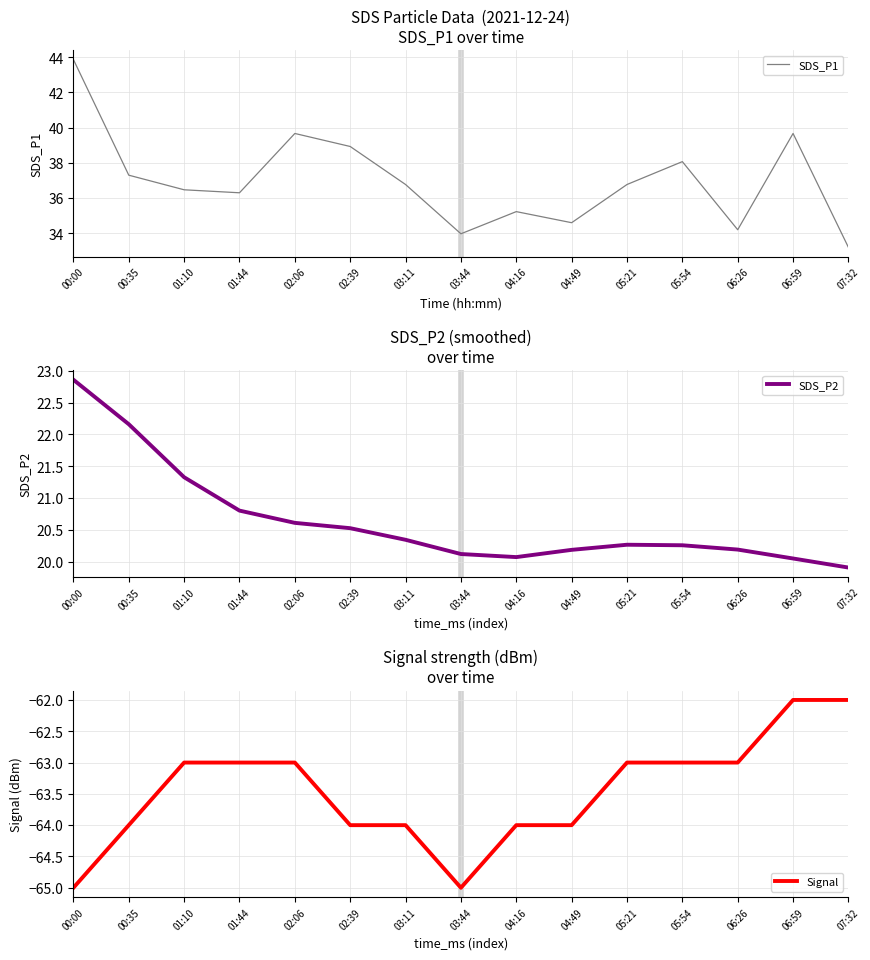

Which series has the largest total across all categories?

SDS_P1